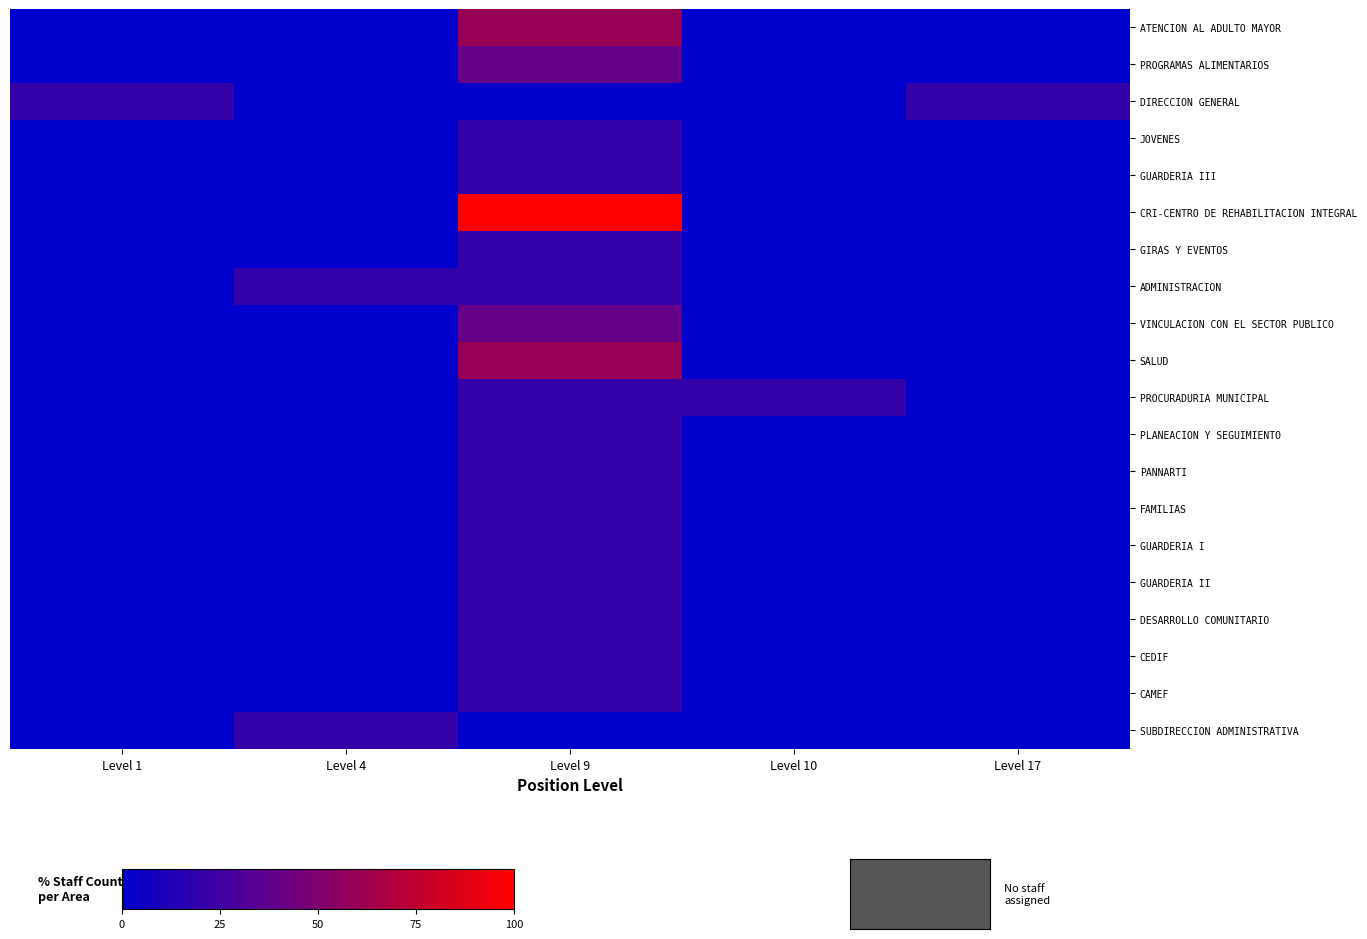

At which category is the sum across all series the highest?

Level 9